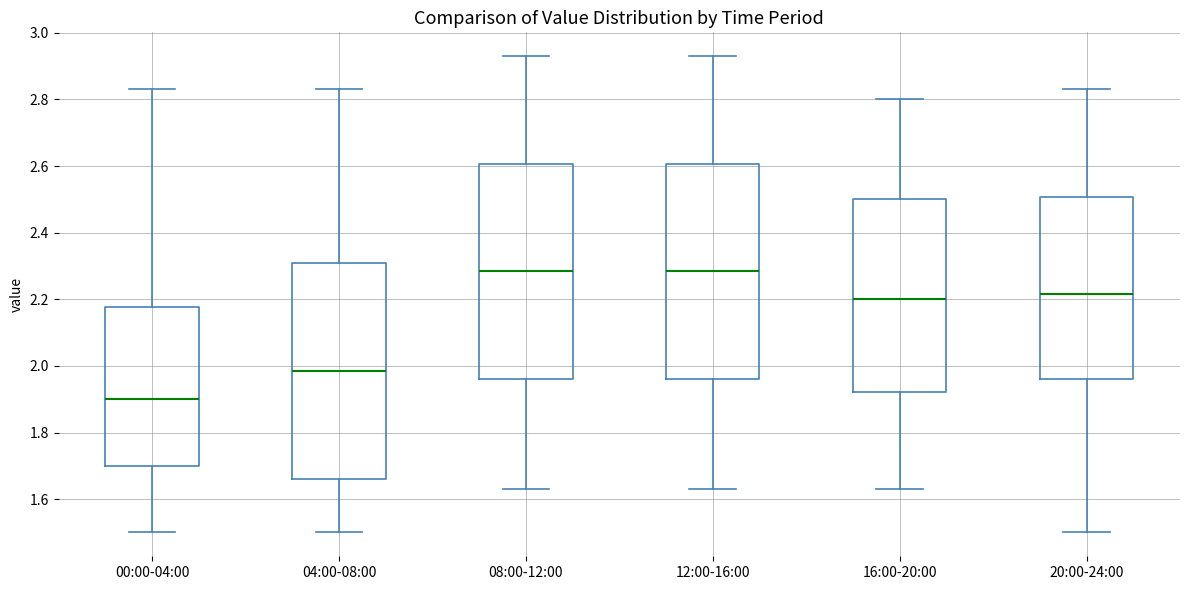

Which box has the lowest median line?

00:00-04:00